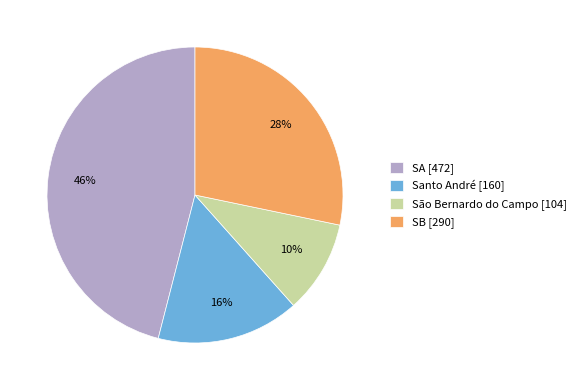

Which has a higher value, SA [472] or Santo André [160]?

SA [472]